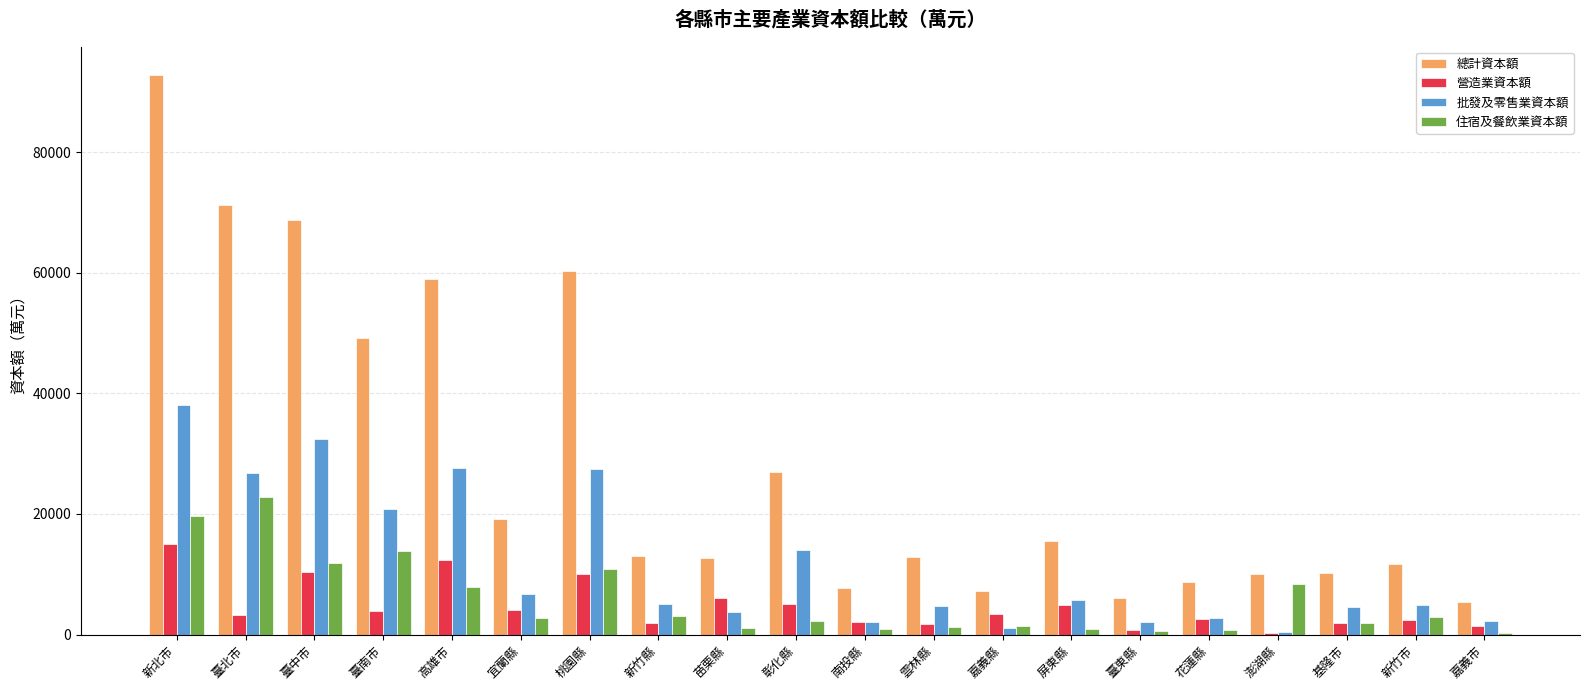

Count the number of data series in this chart.

4